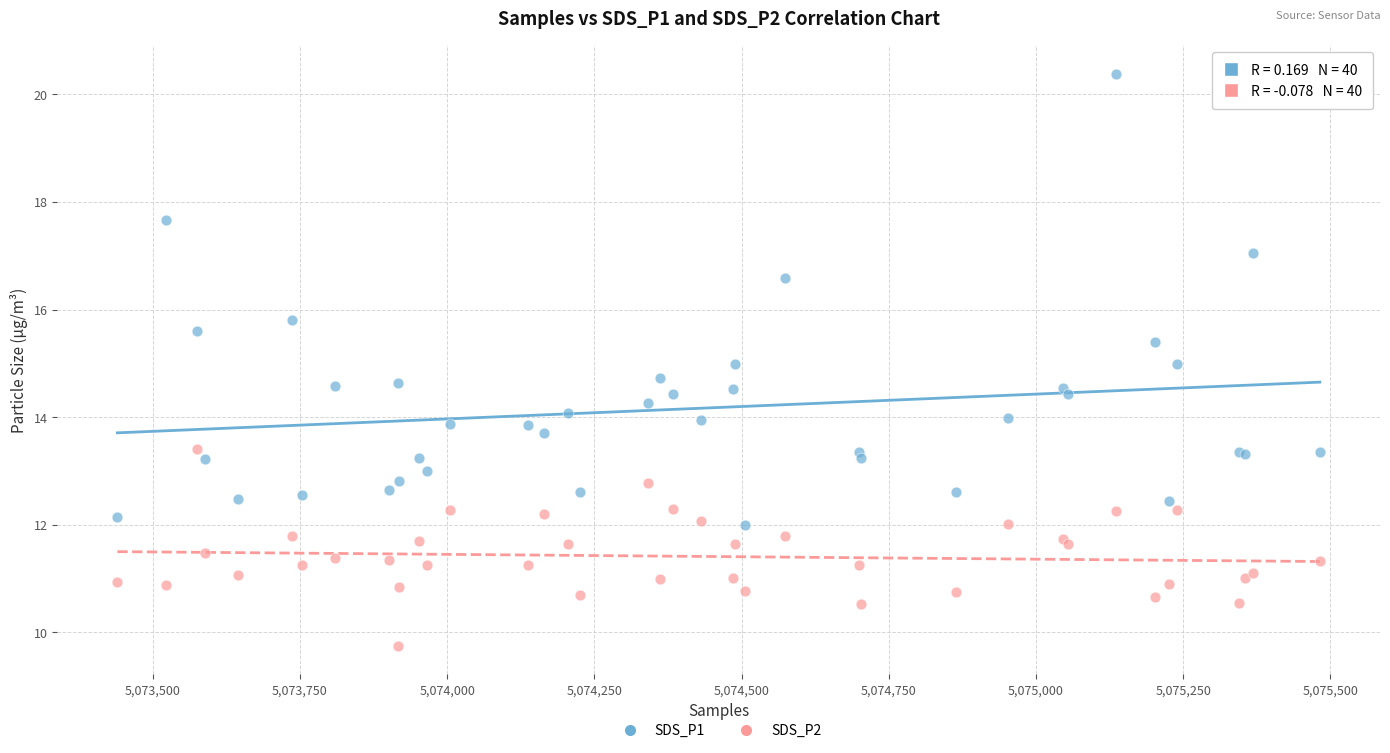

Which series contains the lowest Y value?

SDS_P2